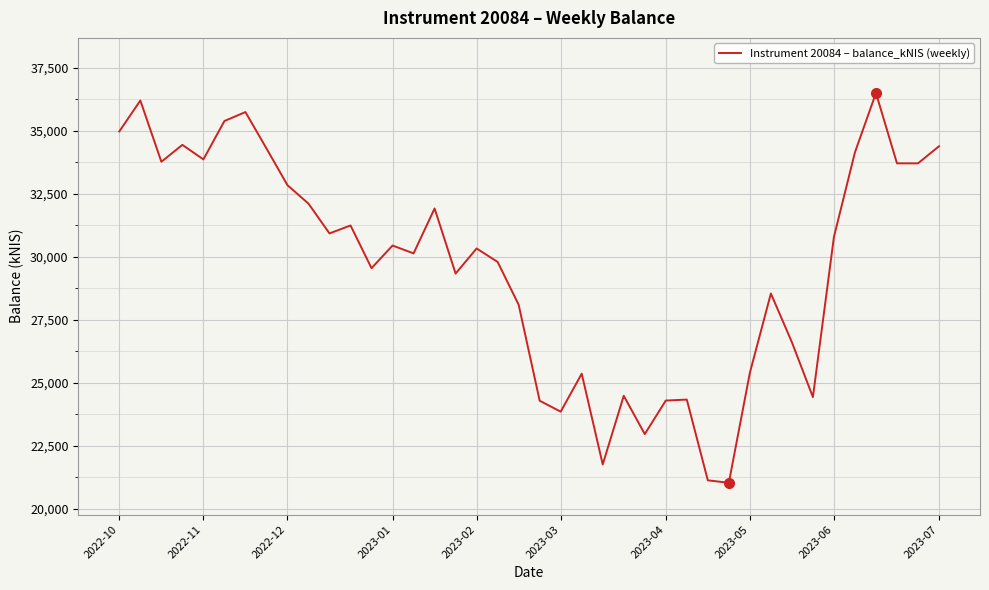

What is the difference between the maximum and minimum values?

15473.7